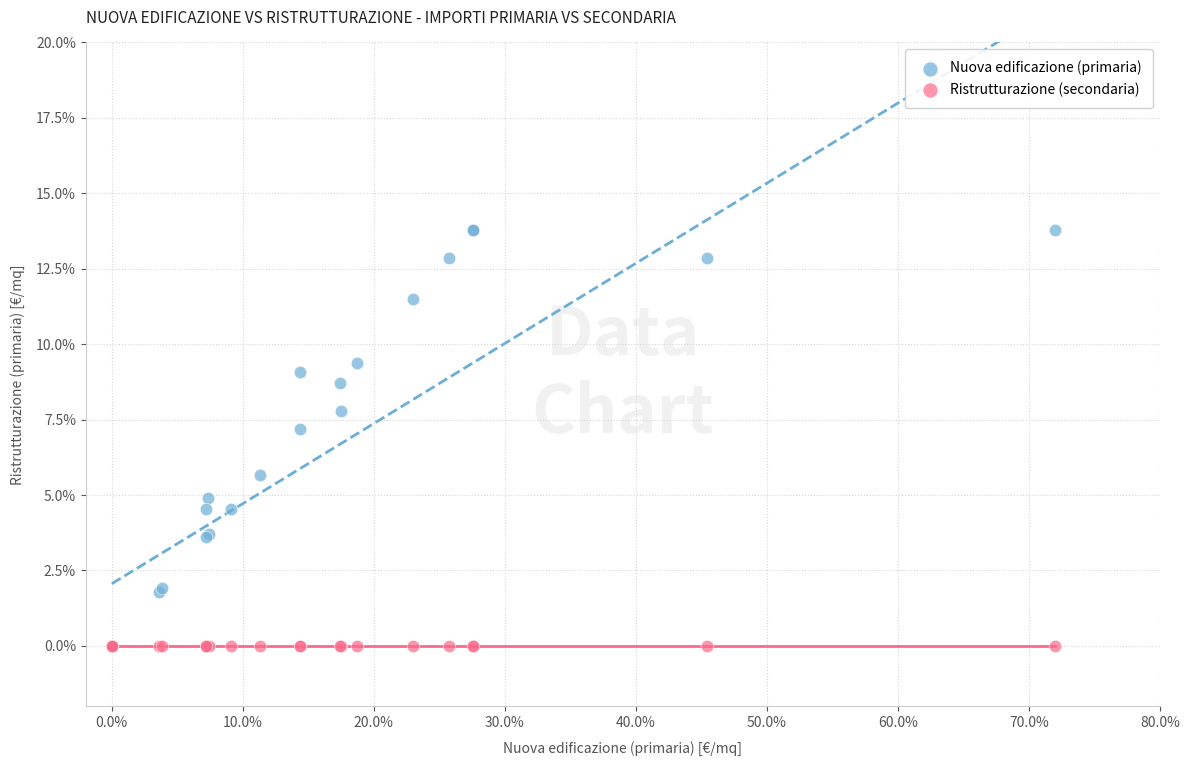

In the Nuova edificazione (primaria) series, what Y value is closest to 6?

5.7